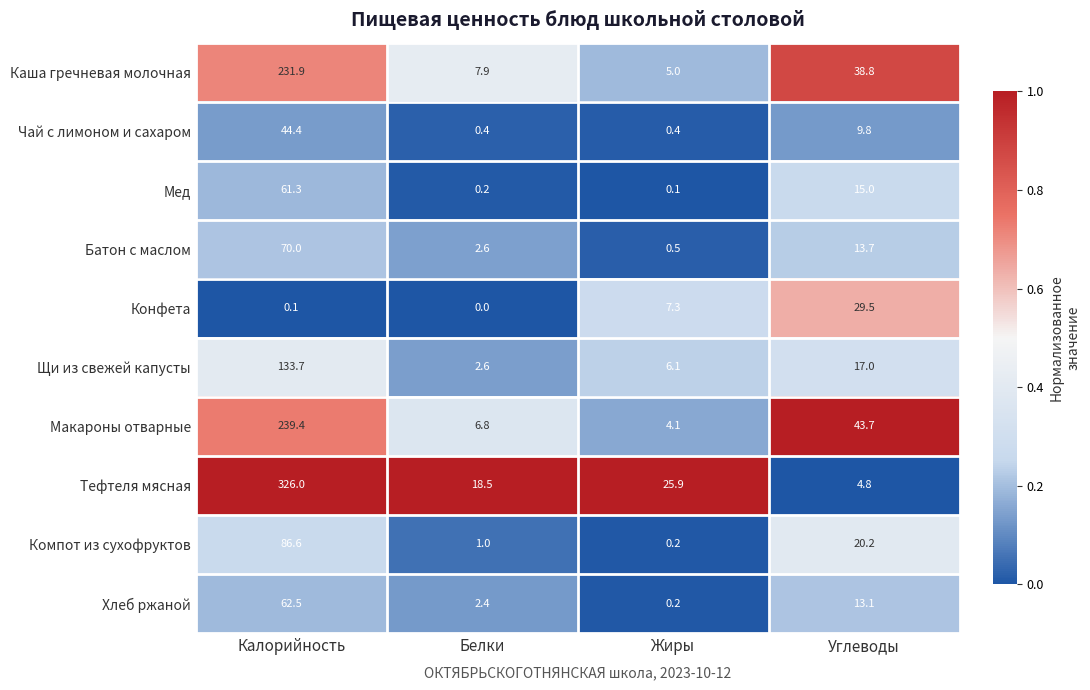

Rank the series by their maximum value, from lowest to highest.

Конфета, Чай с лимоном и сахаром, Мед, Хлеб ржаной, Батон с маслом, Компот из сухофруктов, Щи из свежей капусты, Каша гречневая молочная, Макароны отварные, Тефтеля мясная